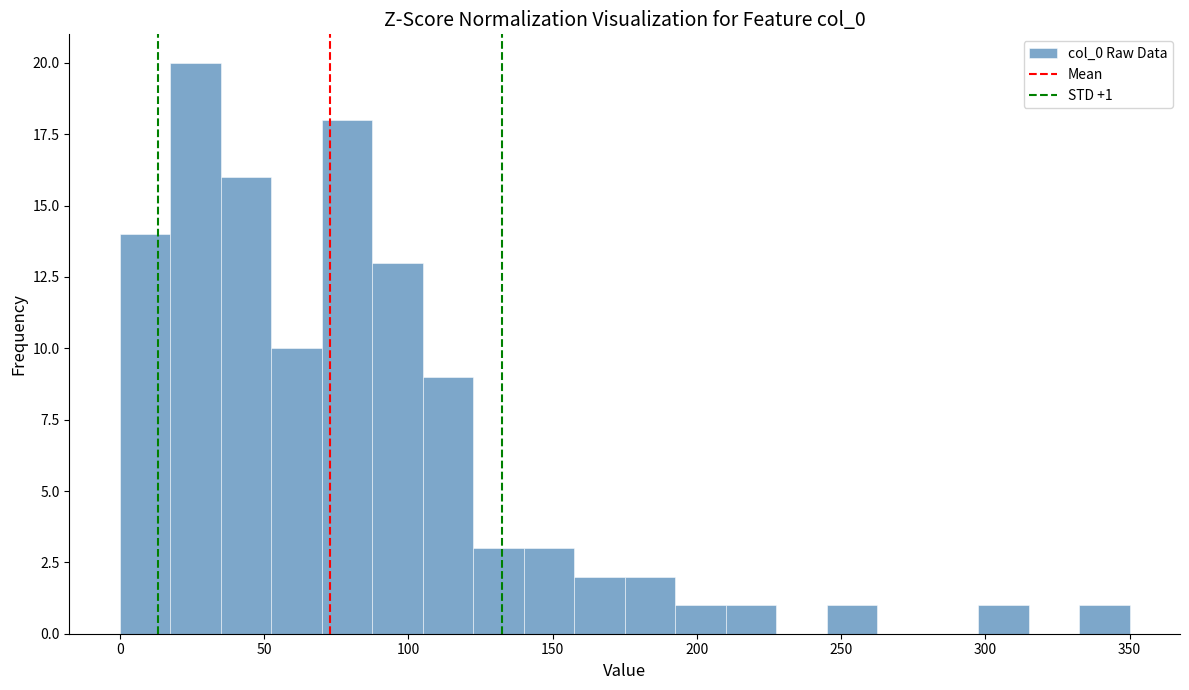

Around what value on the x-axis is the tallest bar? Give the approximate position of its centre, as read against the axis.

25